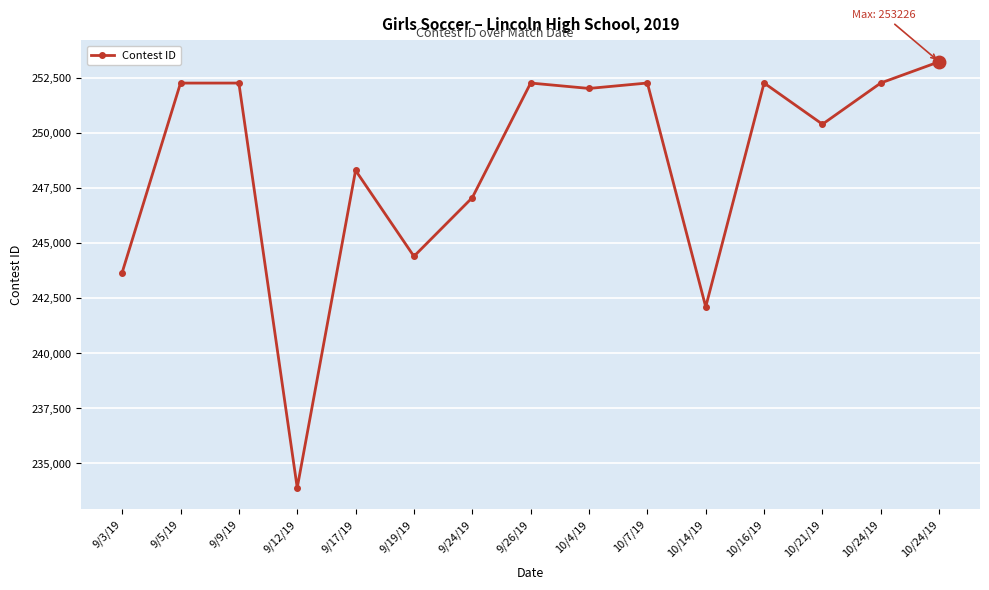

What is the ratio of the value at 10/24/19 to the value at 9/17/19?

1.0